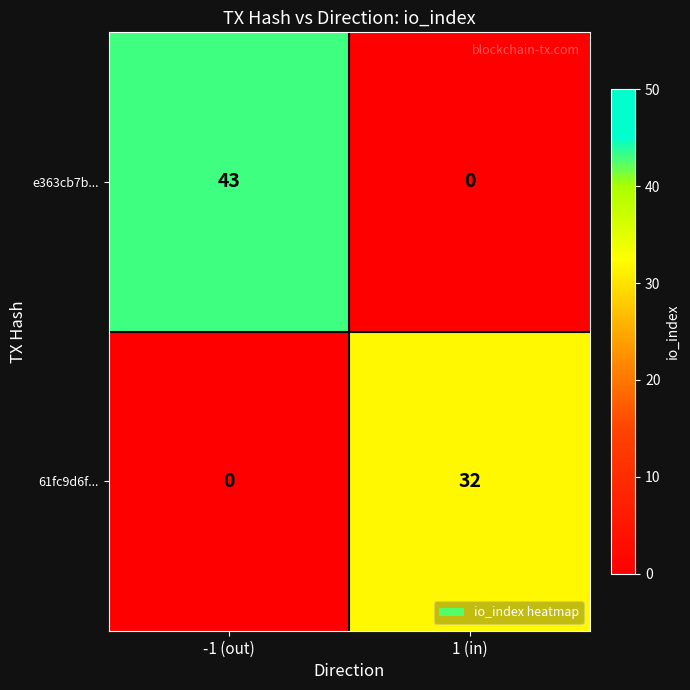

What is the sum of the 61fc9d6f... values at 1 (in) and -1 (out)?

32